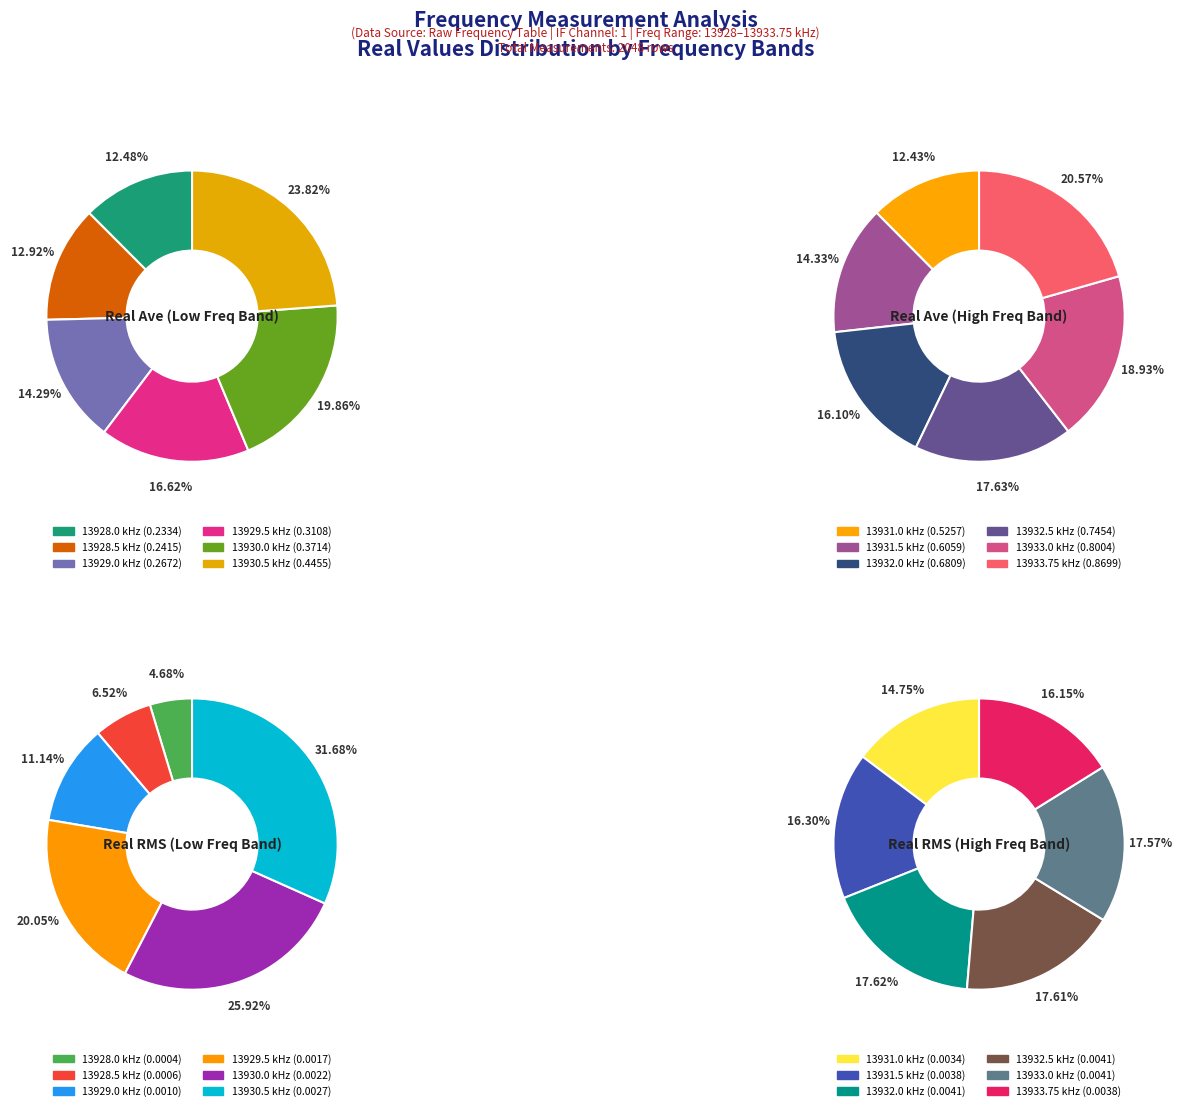

Is there a majority slice in this chart?

No